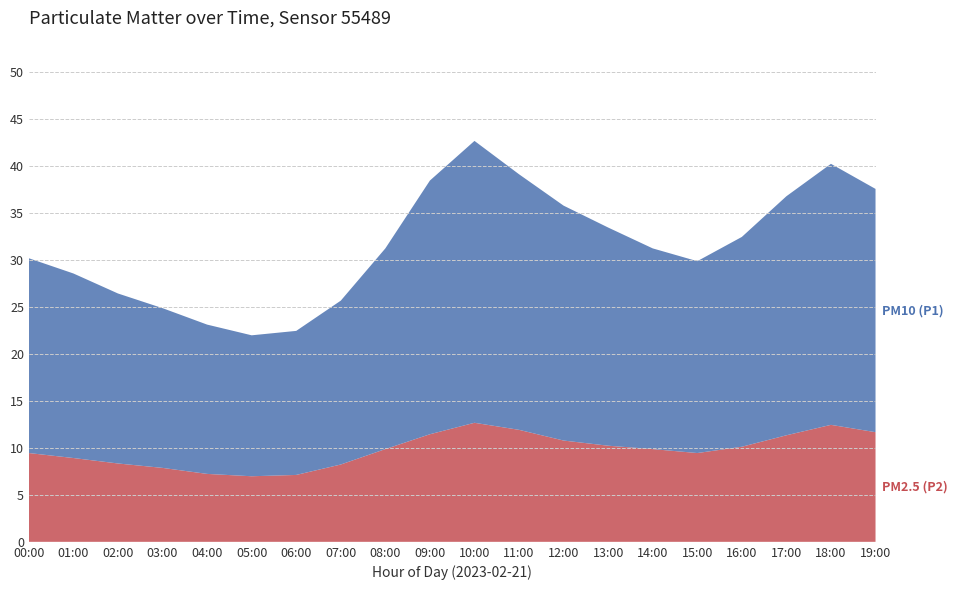

Reading left to right, transcribe all the data shown in this chart.

P1: 00:00=30.2	01:00=28.6	02:00=26.4	03:00=24.9	04:00=23.1	05:00=22.0	06:00=22.4	07:00=25.7	08:00=31.2	09:00=38.5	10:00=42.7	11:00=39.1	12:00=35.8	13:00=33.5	14:00=31.2	15:00=29.9	16:00=32.5	17:00=36.8	18:00=40.2	19:00=37.6
P2: 00:00=9.4	01:00=8.9	02:00=8.3	03:00=7.9	04:00=7.2	05:00=7.0	06:00=7.1	07:00=8.2	08:00=9.9	09:00=11.4	10:00=12.7	11:00=11.9	12:00=10.8	13:00=10.2	14:00=9.9	15:00=9.4	16:00=10.1	17:00=11.3	18:00=12.4	19:00=11.7